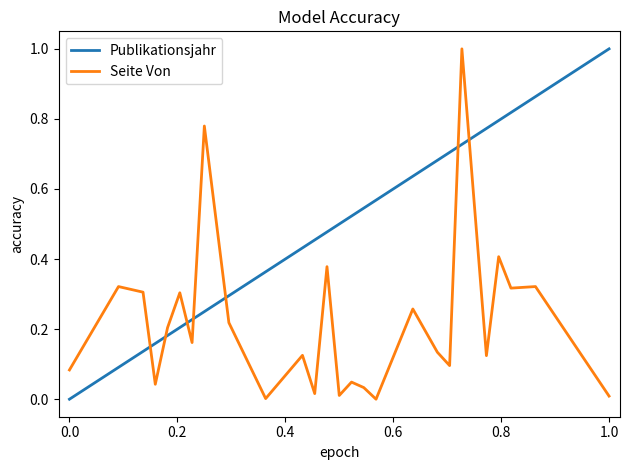

True or false: Seite Von and Publikationsjahr cross at least once.

True